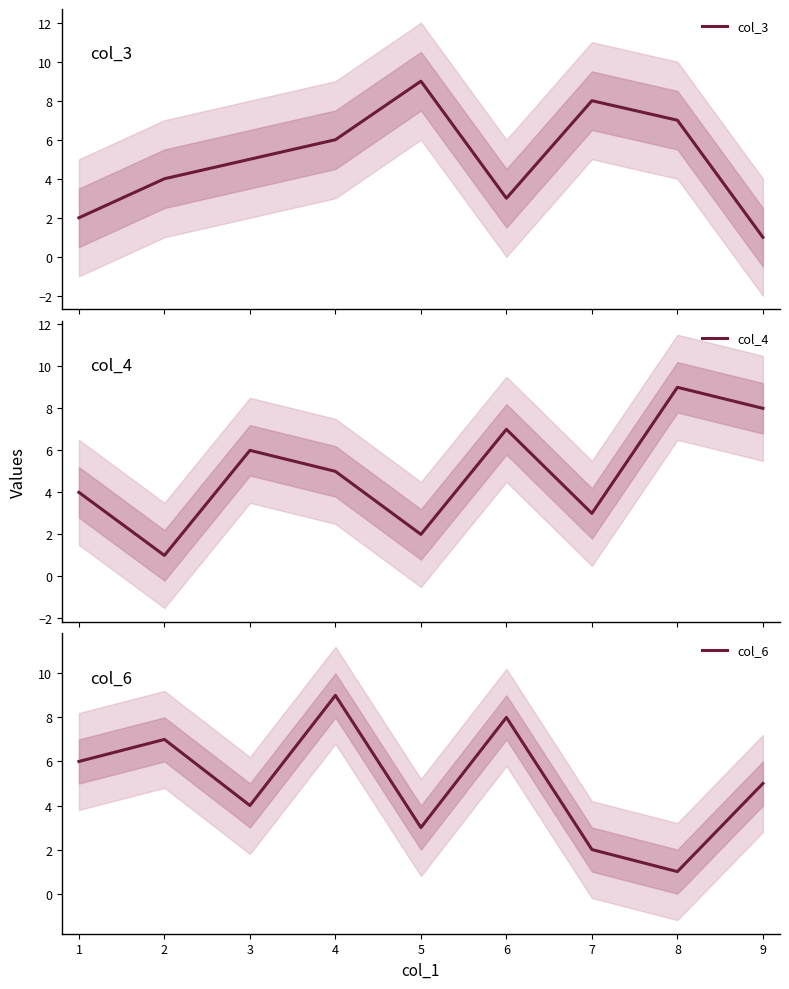

Is it true that col_6 equals 6 at 1?

True